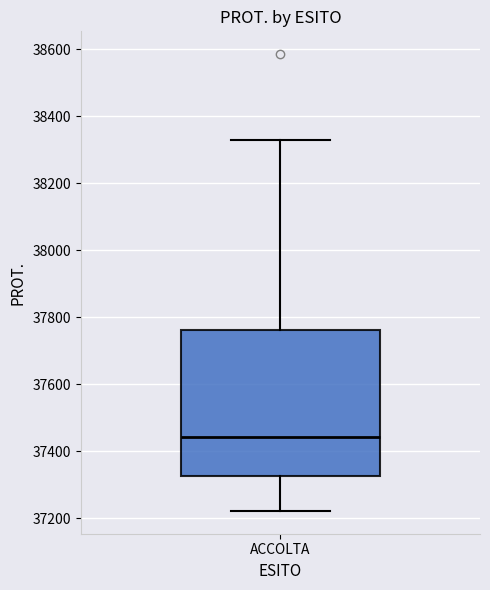

Where is the upper edge of the box for ACCOLTA on the y-axis? The values are not printed on the chart, so give them approximately, as read against the axis.

37760